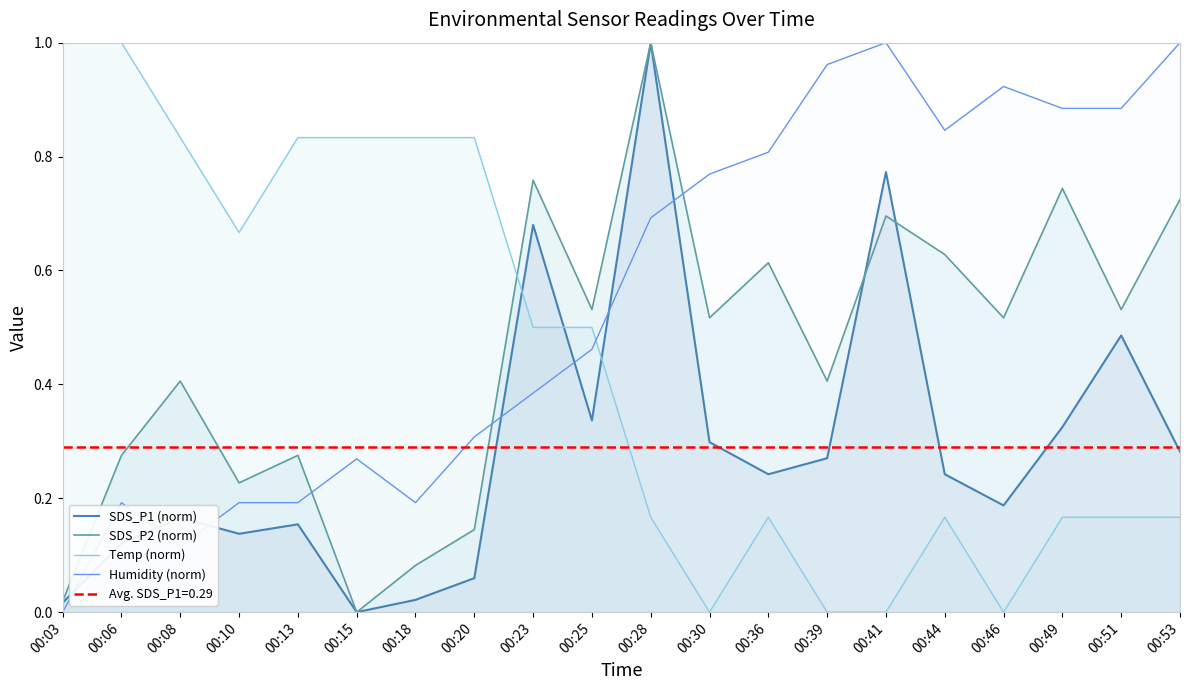

At which label is Temp (norm) closest to 0?

00:30